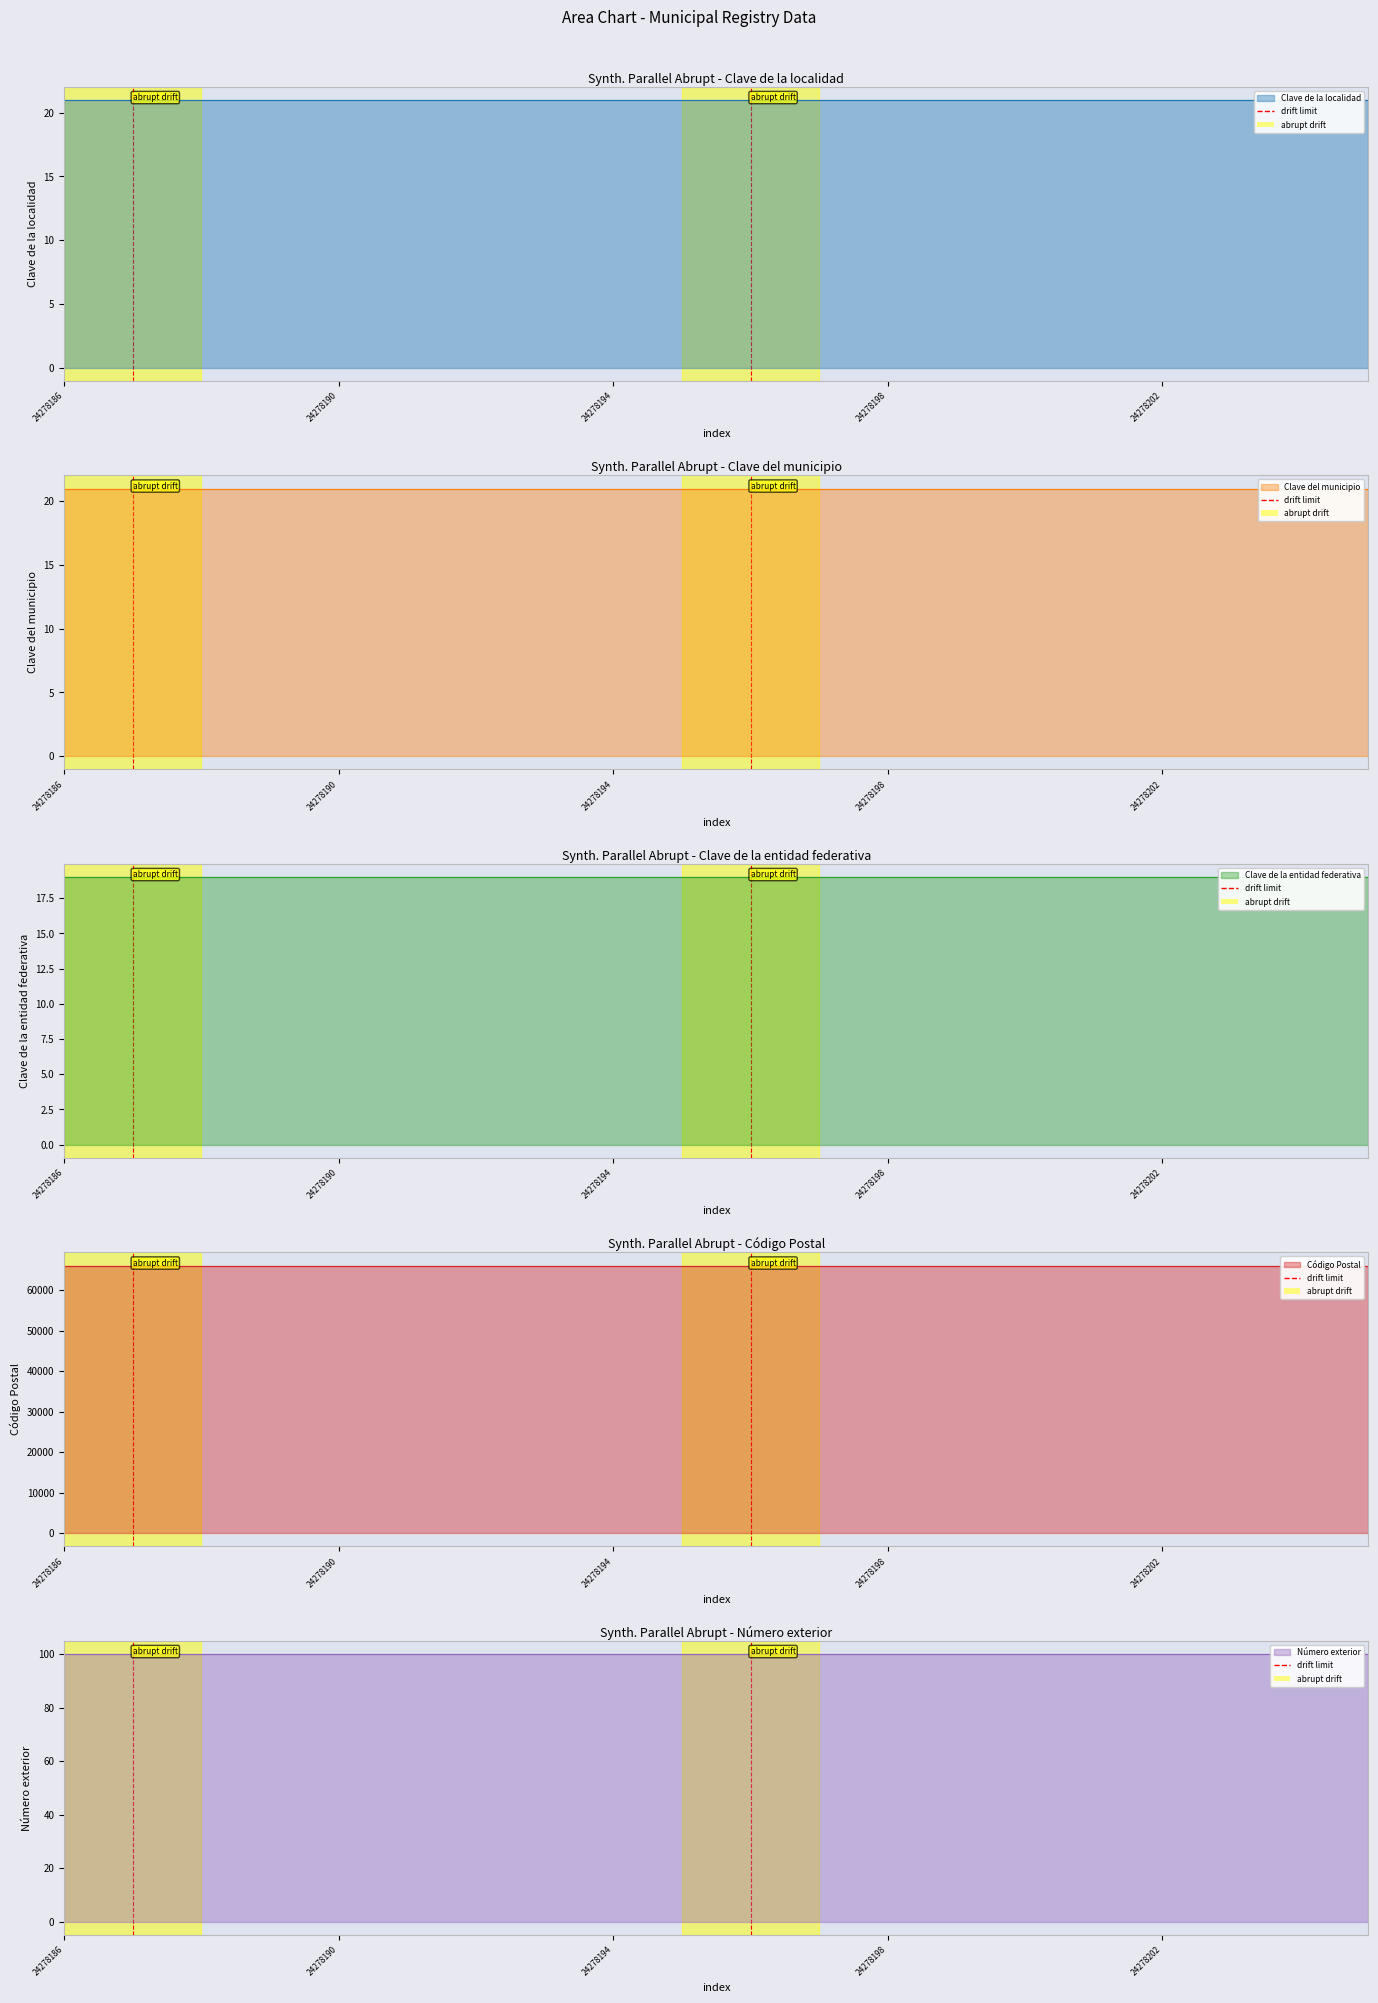

What is the value of the Código Postal point at the 19th from the left?

66050